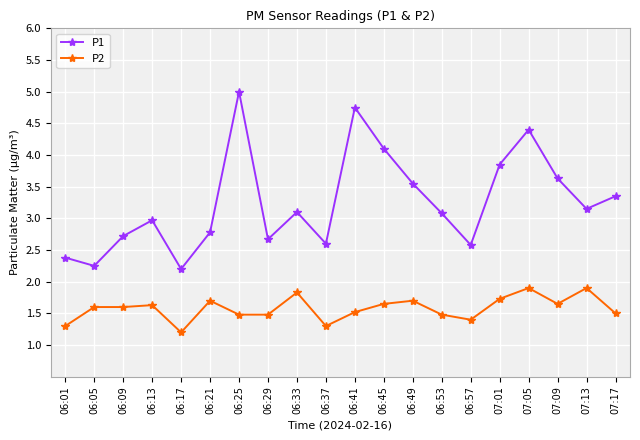

What is the total value across all series at 07:05?

6.3